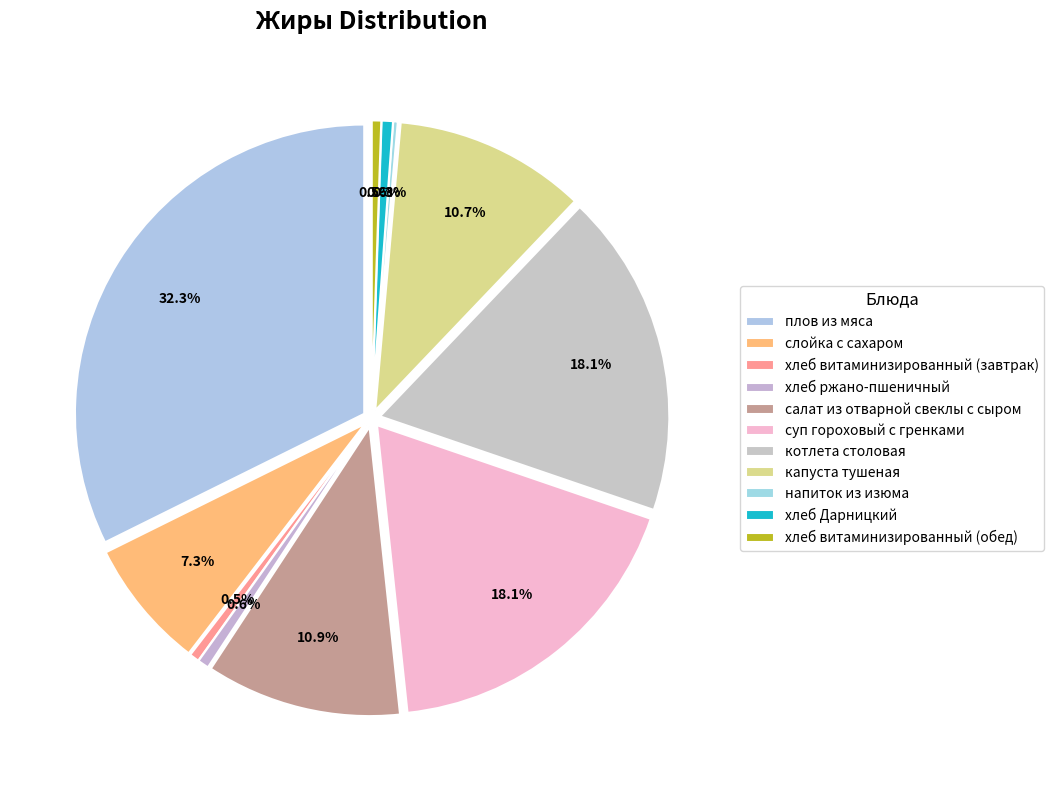

The капуста тушеная slice represents 11% of the pie. True or false?

True